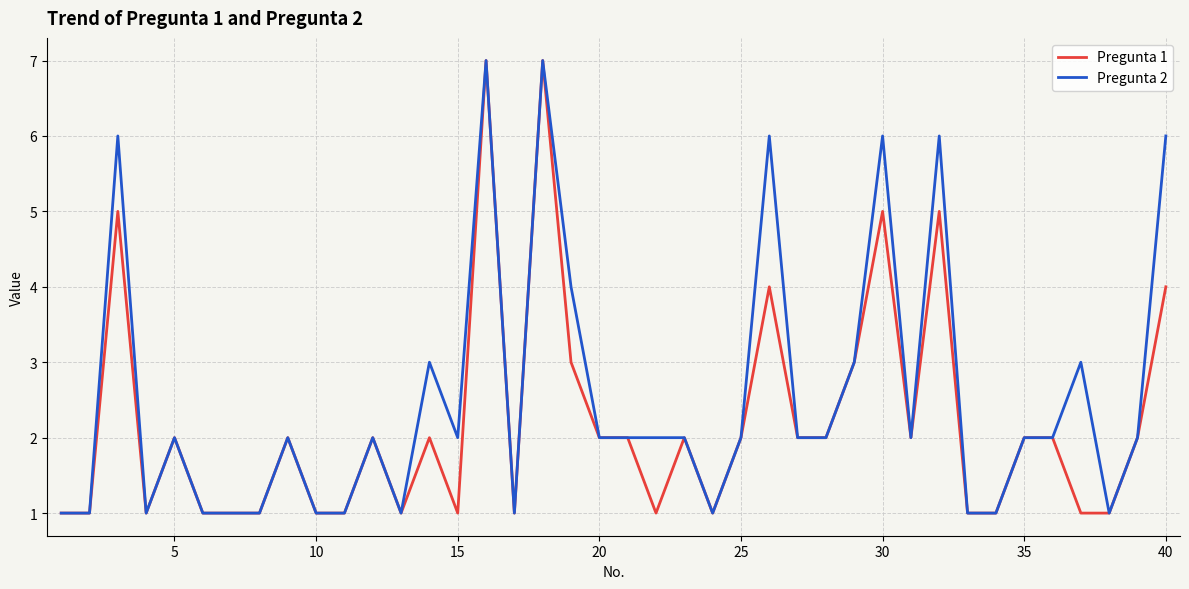

List the series in order of their overall mean, highest first.

Pregunta 2, Pregunta 1